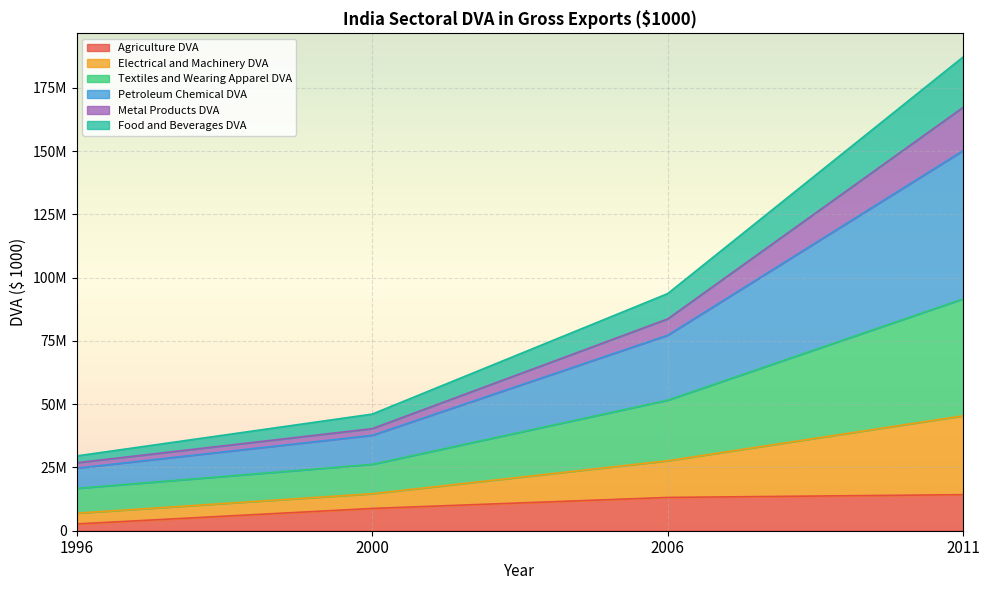

Which has a higher value, 2000 or 1996?

2000